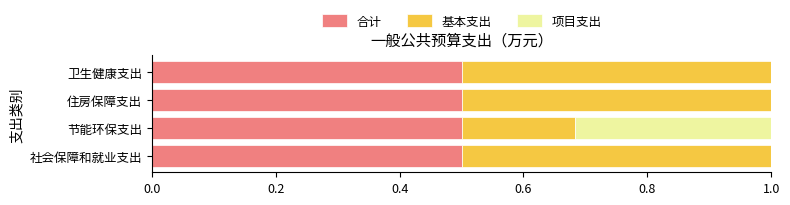

The 合计 series shows 0.3 at 社会保障和就业支出. True or false?

False